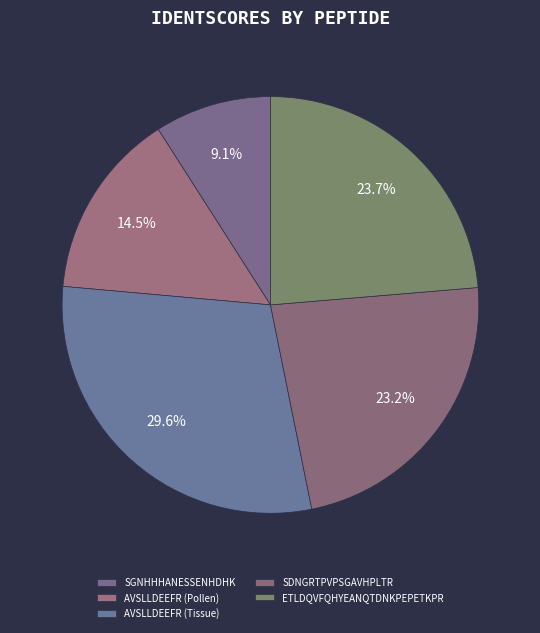

To the nearest percent, what is the combined percentage of AVSLLDEEFR (Pollen) and AVSLLDEEFR (Tissue)?

44%